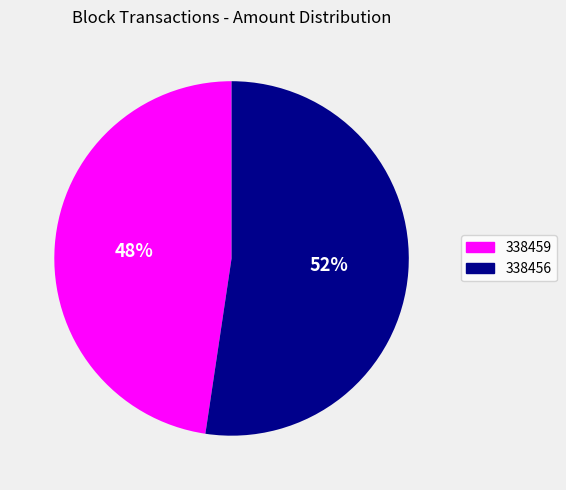

What is the ratio of the value at 338456 to the value at 338459?

1.1